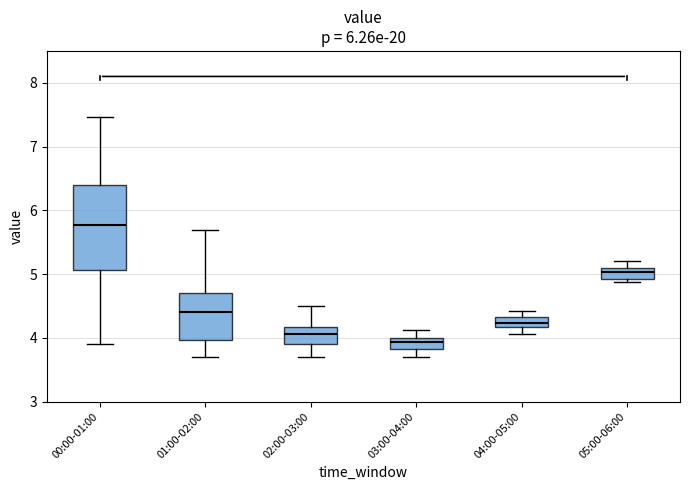

Reading left to right, read every box against the y-axis: the position of its median line, the range the box covers, and the ends of its whiskers. The values are not printed on the chart, so give them approximately, as read against the axis.

00:00-01:00: median 5.8, box 5.1 to 6.4, whiskers 3.9 to 7.5
01:00-02:00: median 4.4, box 4.0 to 4.7, whiskers 3.7 to 5.7
02:00-03:00: median 4.1, box 3.9 to 4.2, whiskers 3.7 to 4.5
03:00-04:00: median 3.9, box 3.8 to 4.0, whiskers 3.7 to 4.1
04:00-05:00: median 4.2 (inside the box), box 4.2 to 4.3, whiskers 4.1 to 4.4
05:00-06:00: median 5.0, box 4.9 to 5.1, whiskers 4.9 (just below the box's lower edge) to 5.2